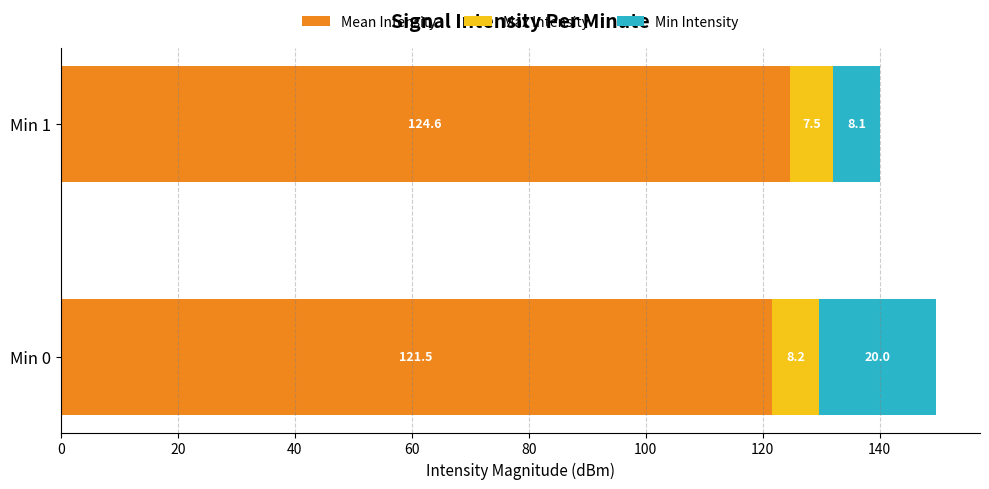

At which category is the sum across all series the highest?

Min 0